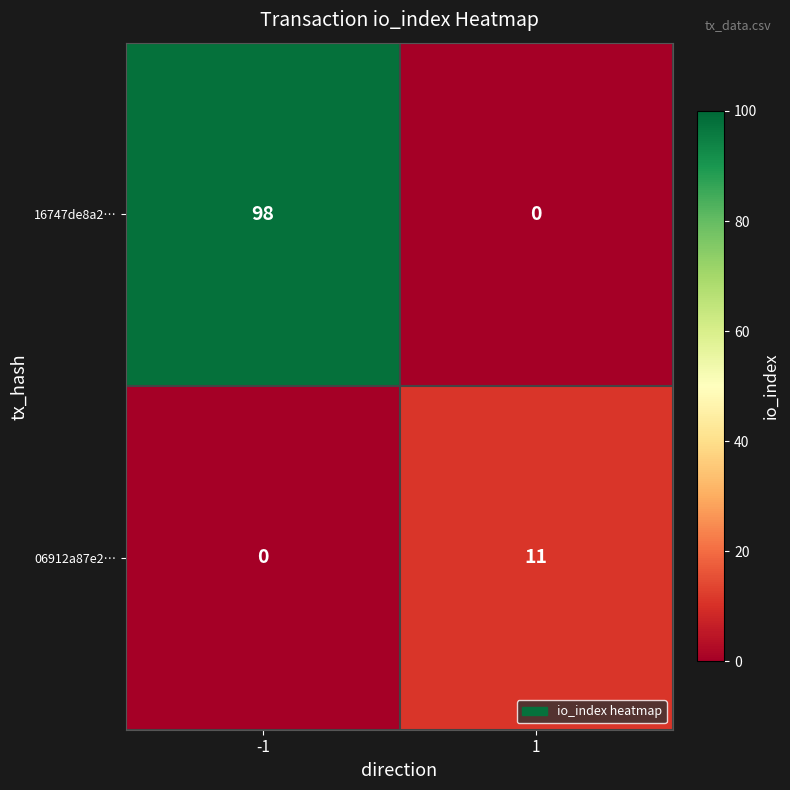

What is the greatest value displayed?

98